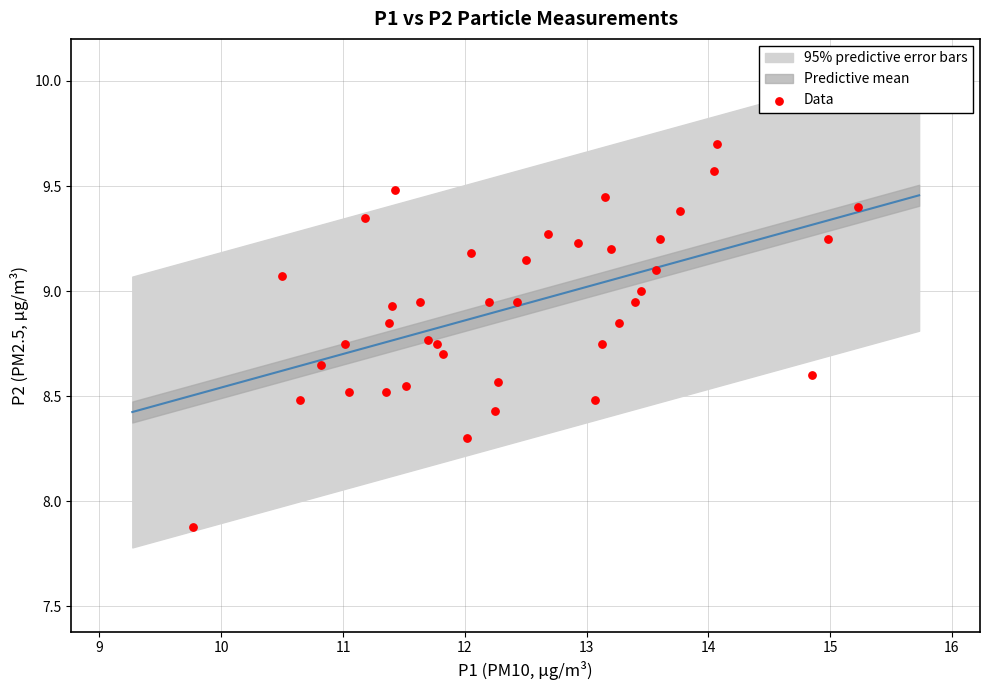

What Y value in the scatter plot is closest to 8?

7.9